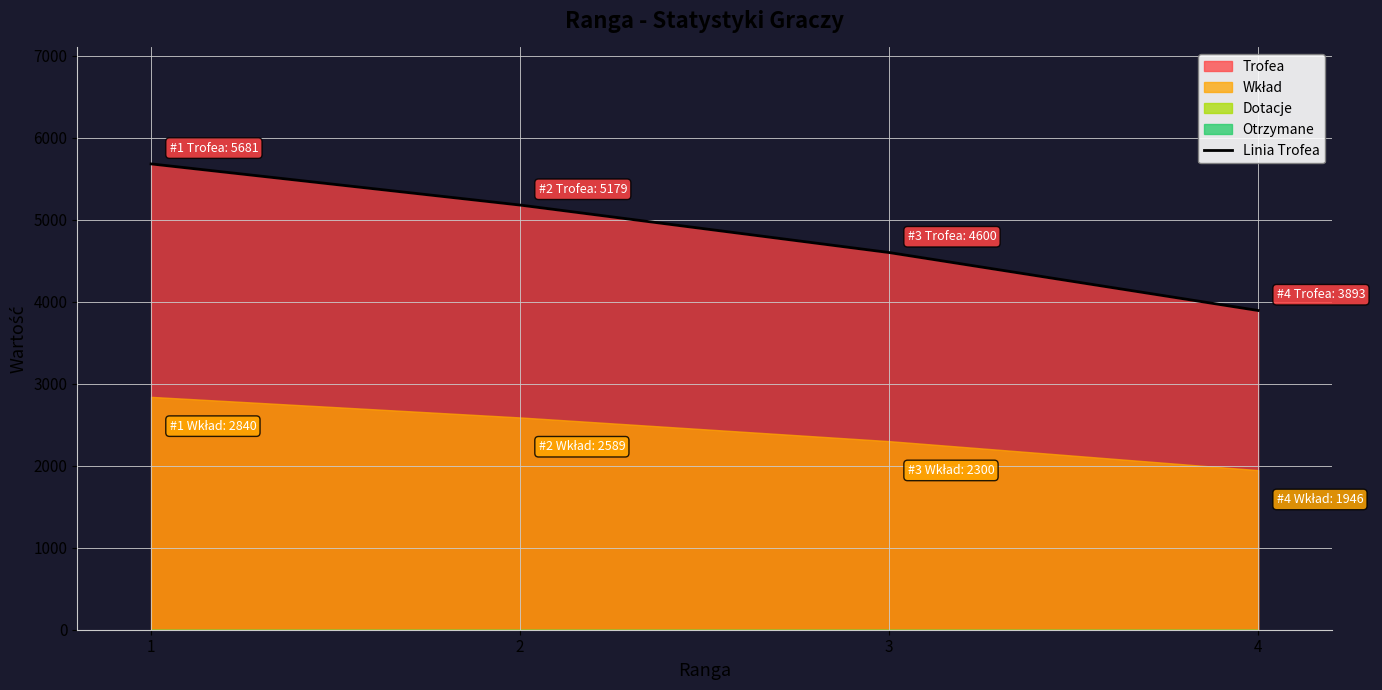

Which label corresponds to the largest value in the chart?

1